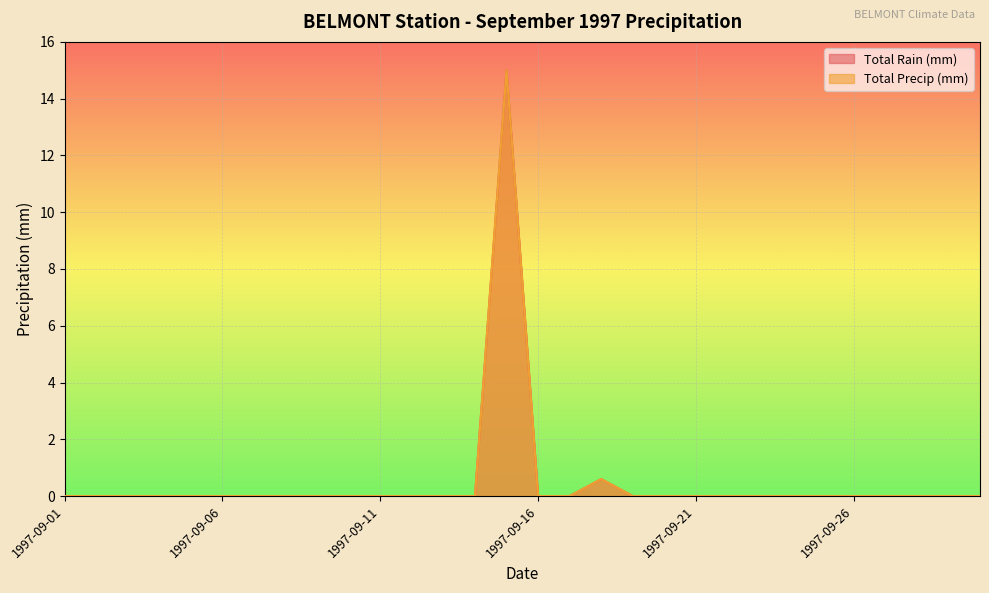

How many values in Total Precip (mm) are above zero?

2